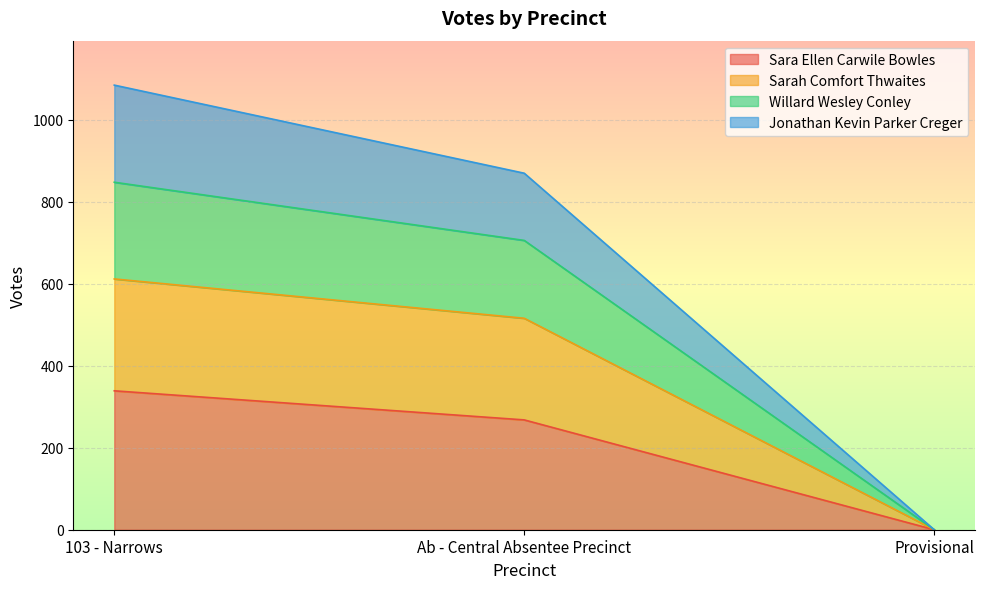

Count the Willard Wesley Conley values in the range 0 to 1085.

3